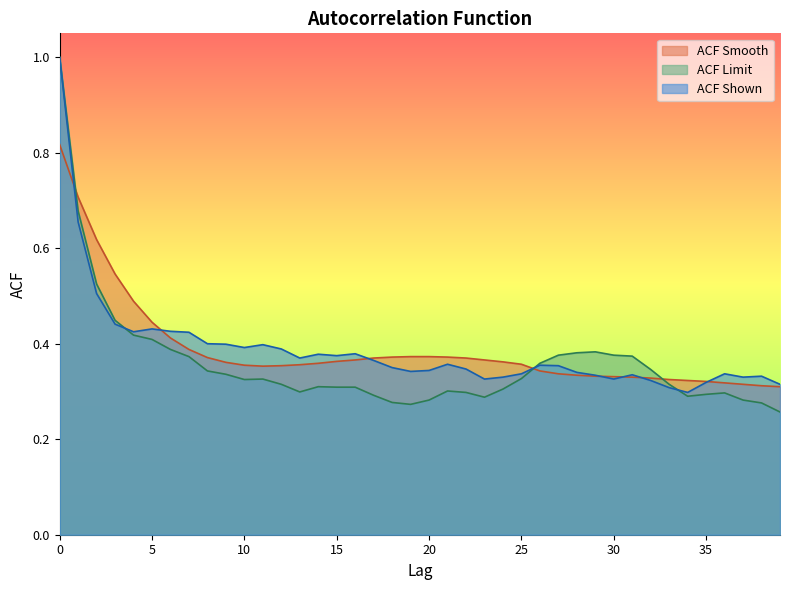

Is it true that ACF Limit equals 1.6 at 0?

False